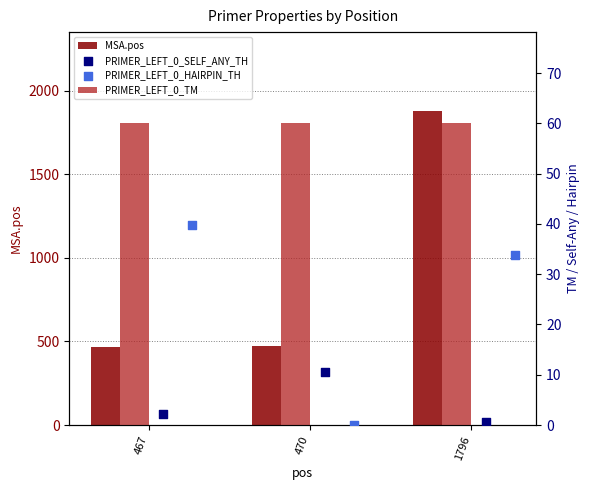

Which series contains the lowest Y value?

PRIMER_LEFT_0_HAIRPIN_TH